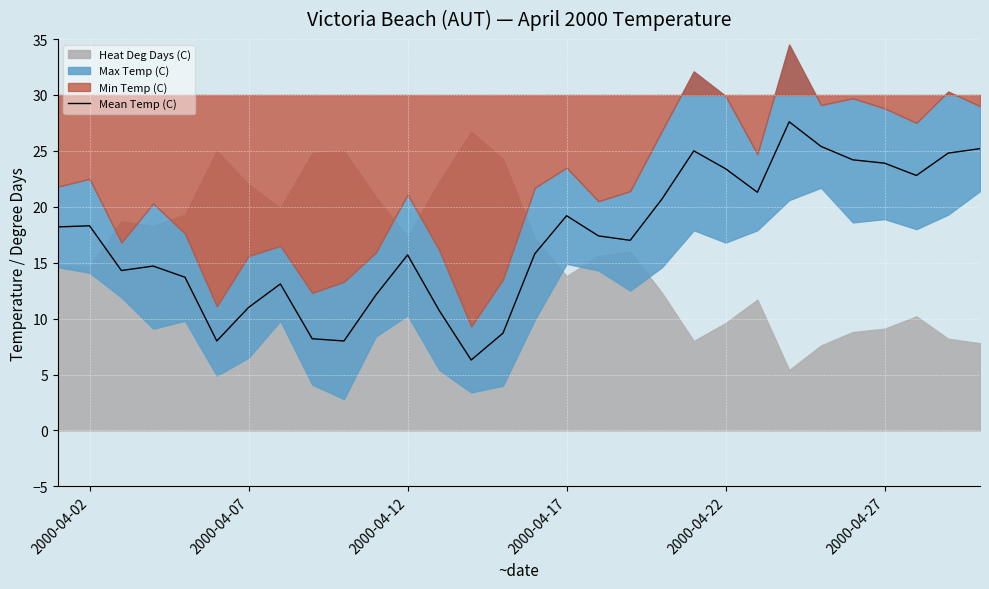

What is the highest value of the Mean Temp (C) series?

27.6